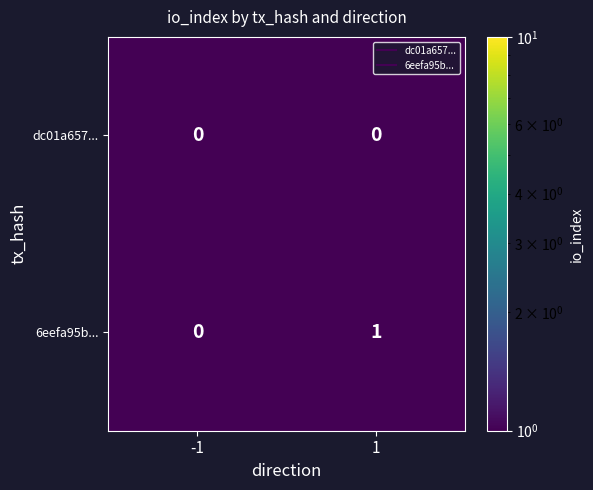

Which series has the widest spread of values?

6eefa95b...